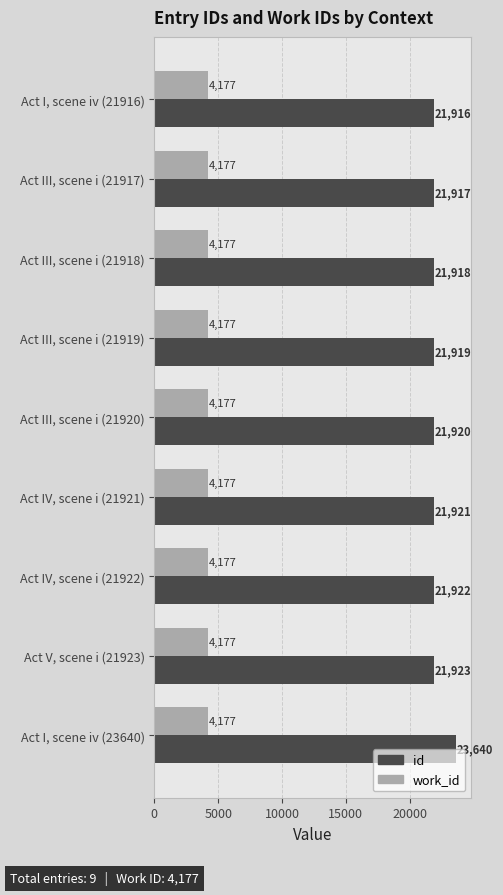

How many distinct data groups are displayed?

2